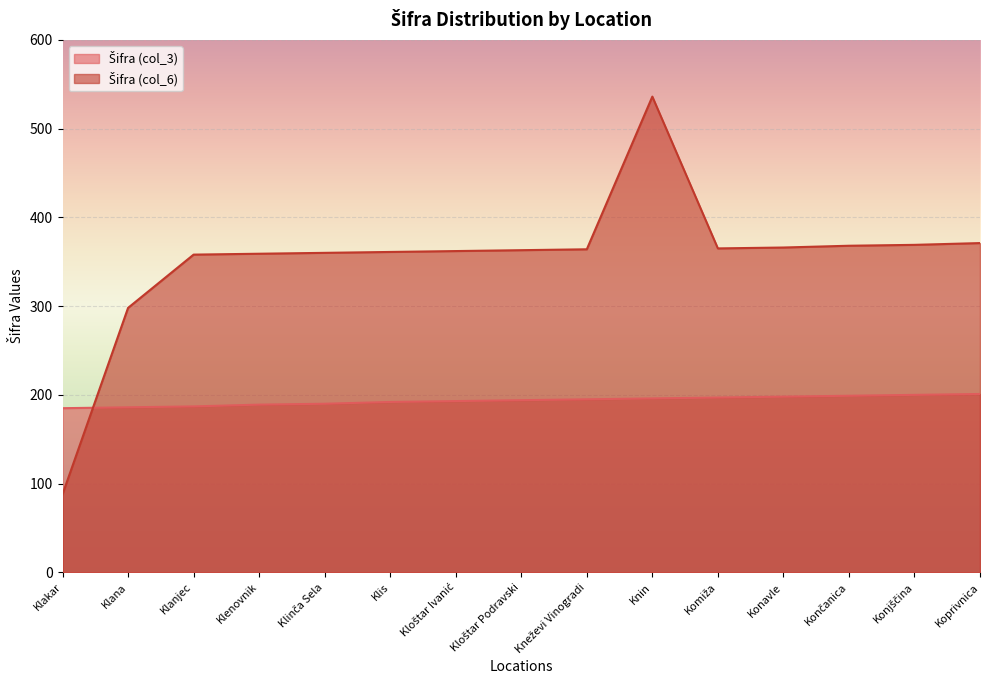

Which series has the largest total across all categories?

Šifra (col_6)